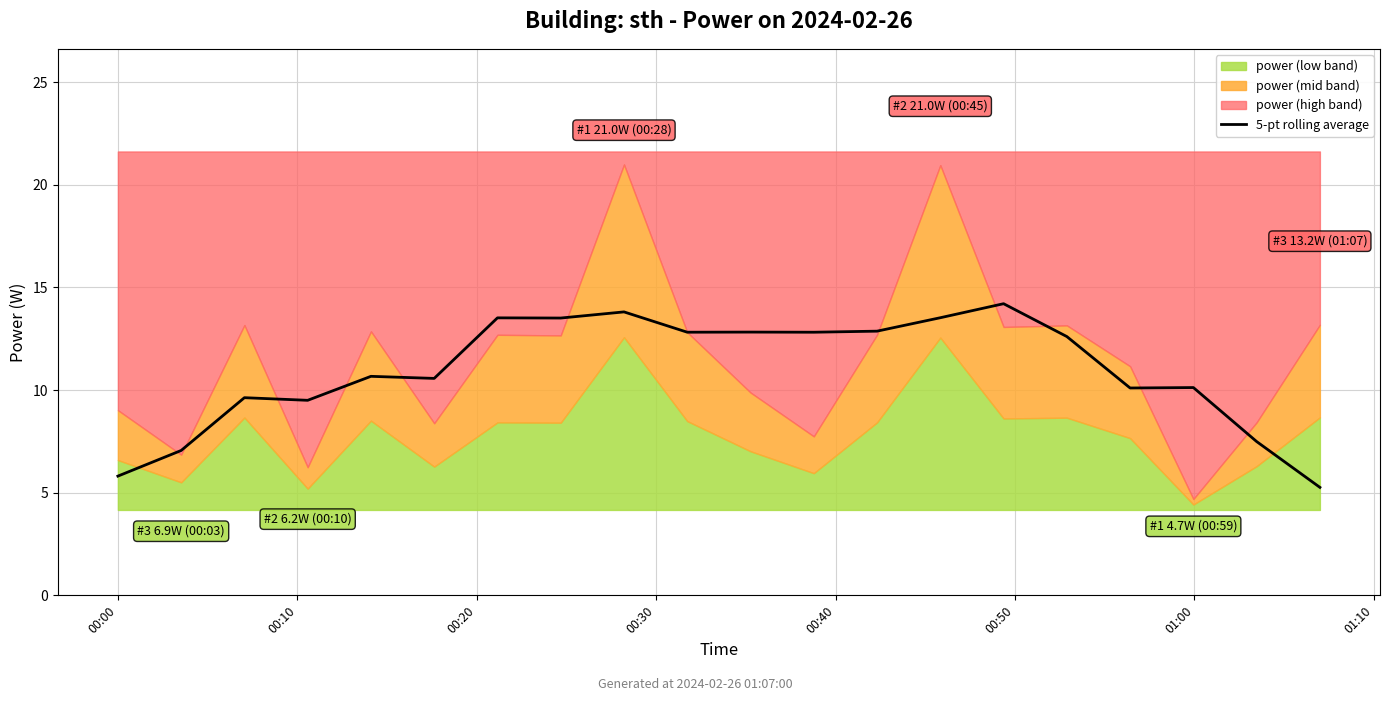

What is the value of the 5th point from the left?

10.7